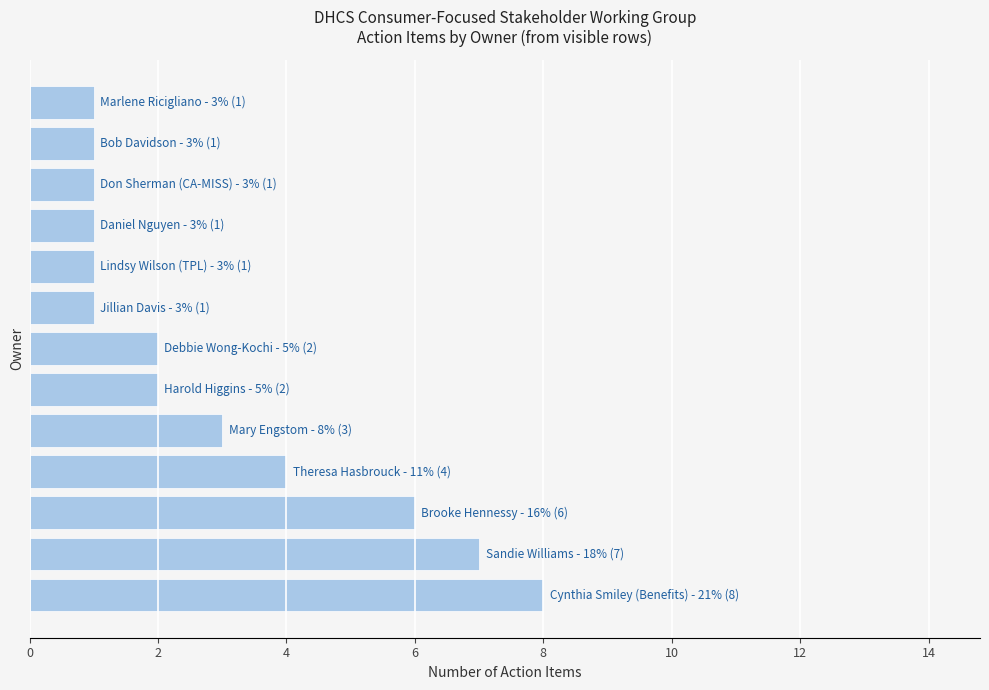

What is the average value?

3